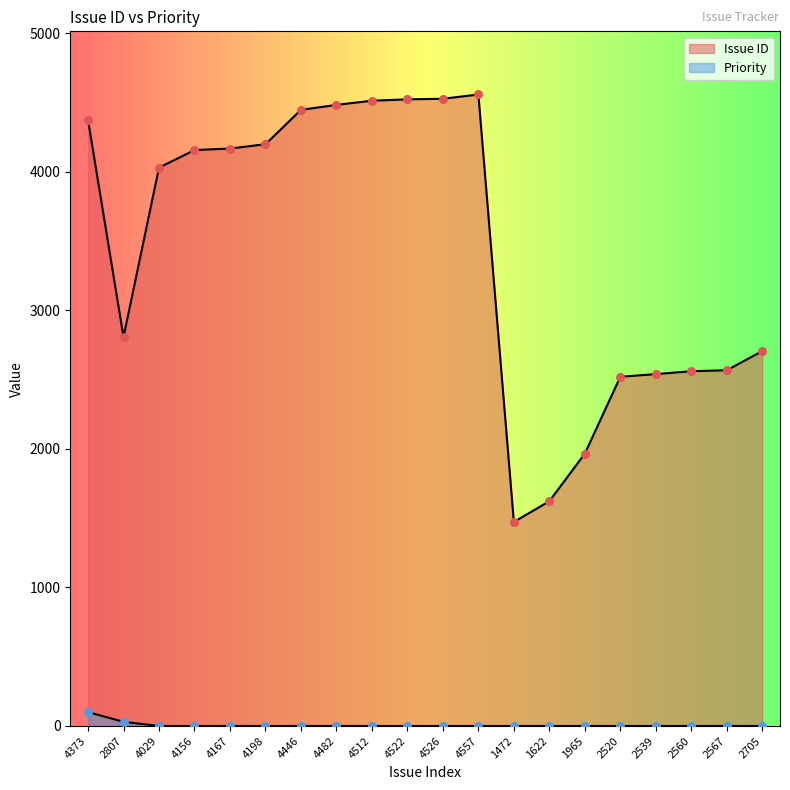

At how many categories does at least one series exceed 2143?

17